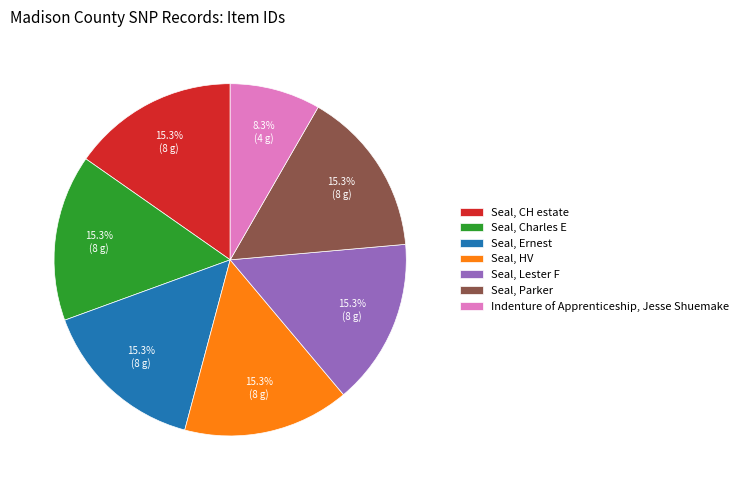

What percentage is NOT represented by Seal, CH estate?

84.7%